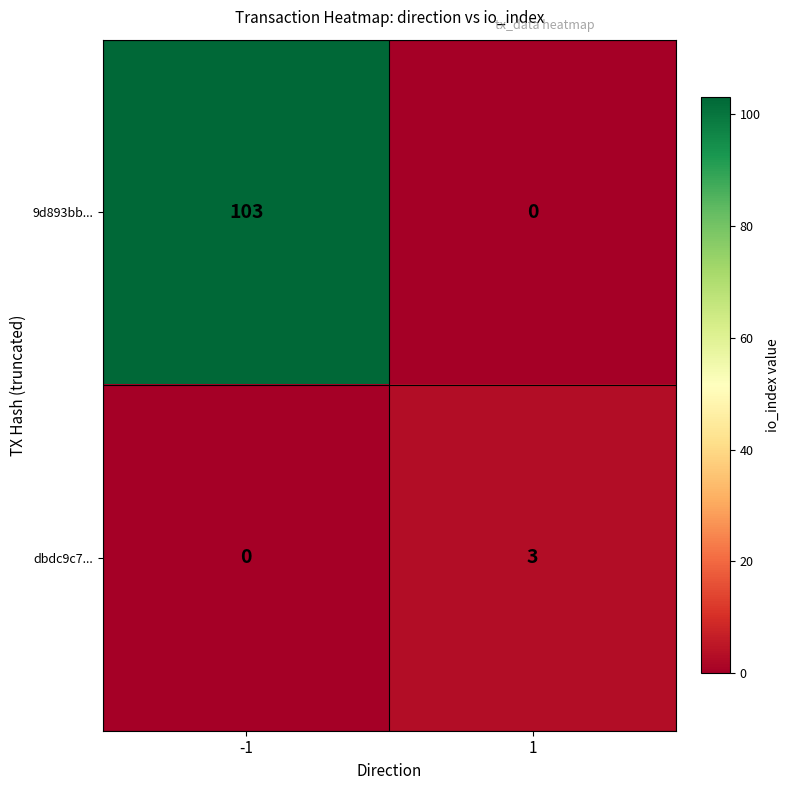

What is the total value across all series at -1?

103